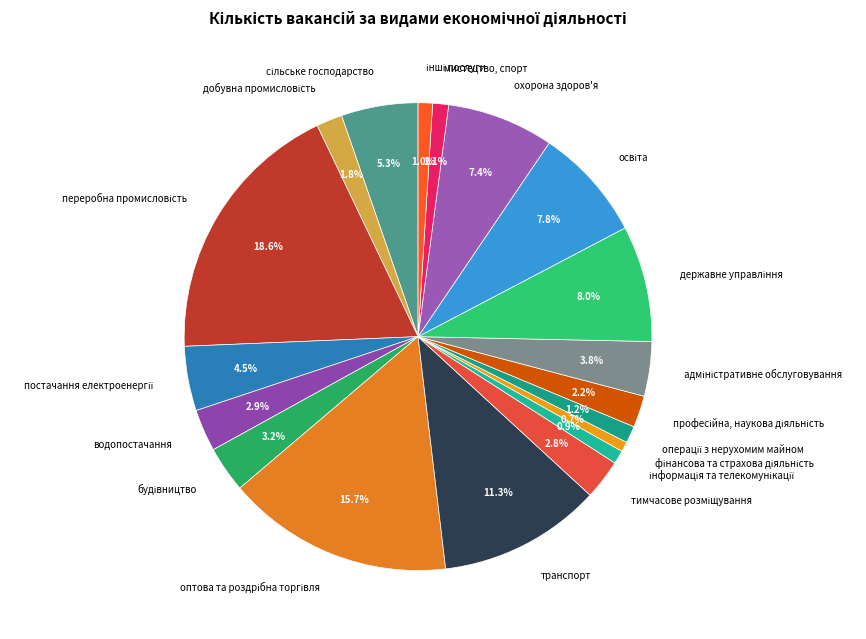

How many segments does this pie chart have?

19